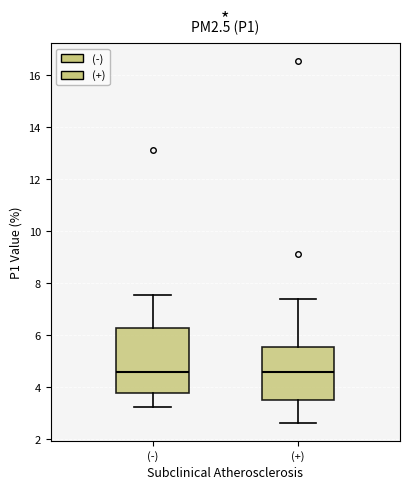

Reading left to right, transcribe this box plot: for each box, give where its median line is, the range the box spans, and where its two whiskers end, as read against the y-axis. The values are not printed on the chart, so give them approximately, as read against the axis.

(-): median 4.6, box 3.8 to 6.2, whiskers 3.2 to 7.6
(+): median 4.6, box 3.6 to 5.6, whiskers 2.6 to 7.4